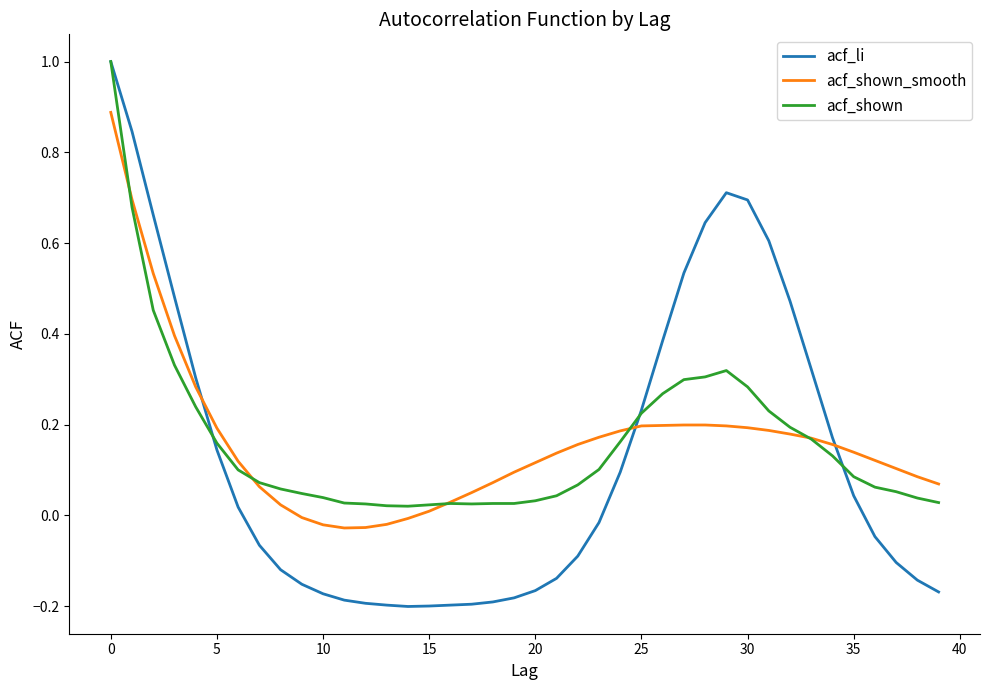

How many times do acf_shown_smooth and acf_li cross each other?

3